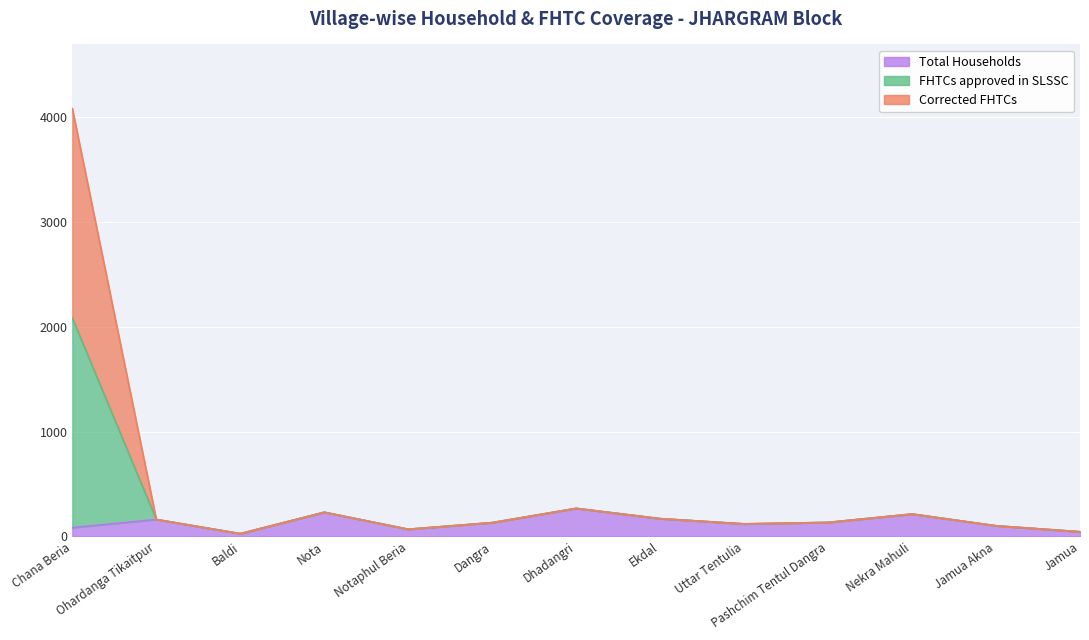

At which category does FHTCs approved in SLSSC reach its first local valley?

Baldi